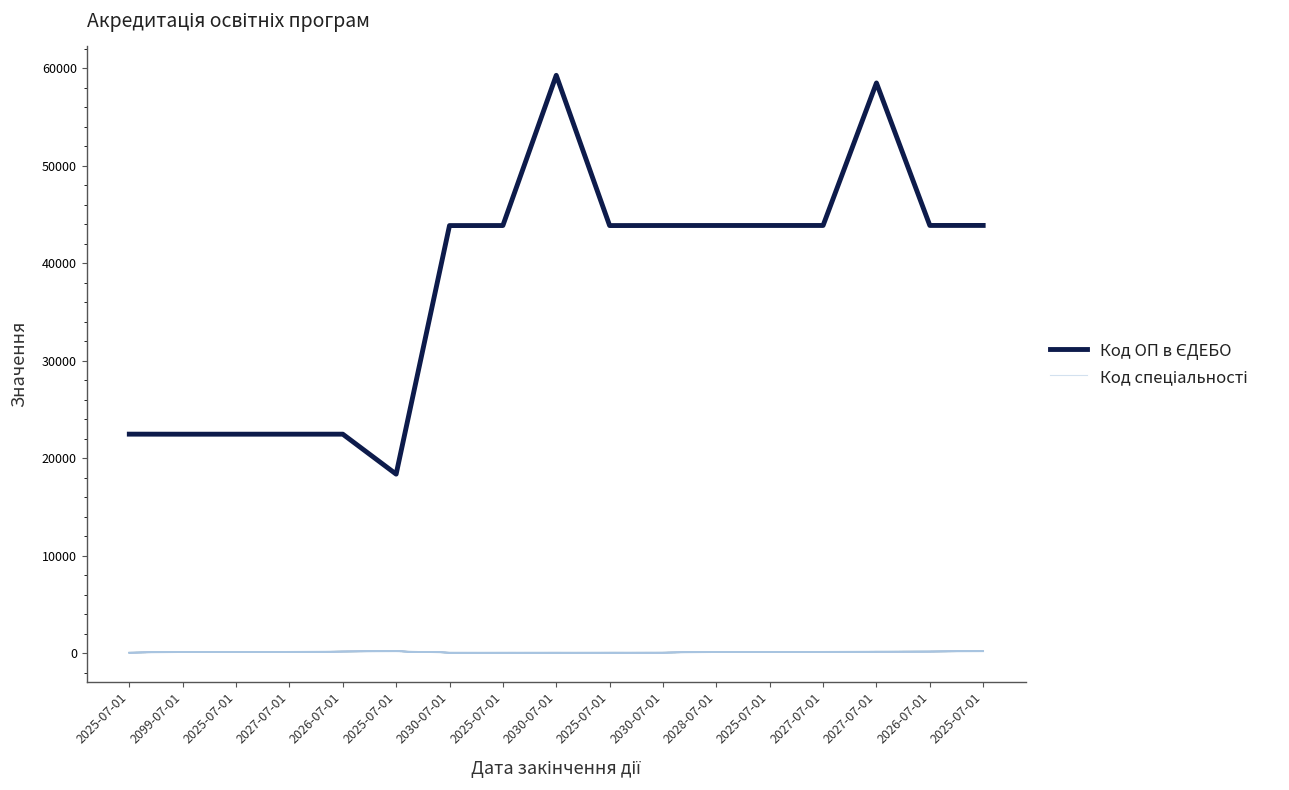

What are all the series names shown in the legend?

Код ОП в ЄДЕБО, Код спеціальності